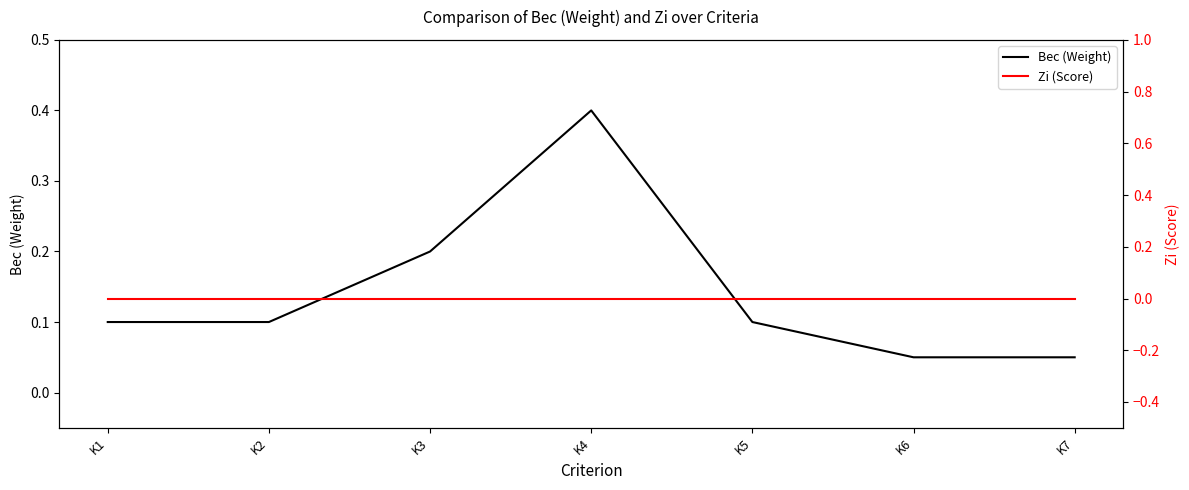

Count the Вес (Weight) values in the range 0 to 1.

7